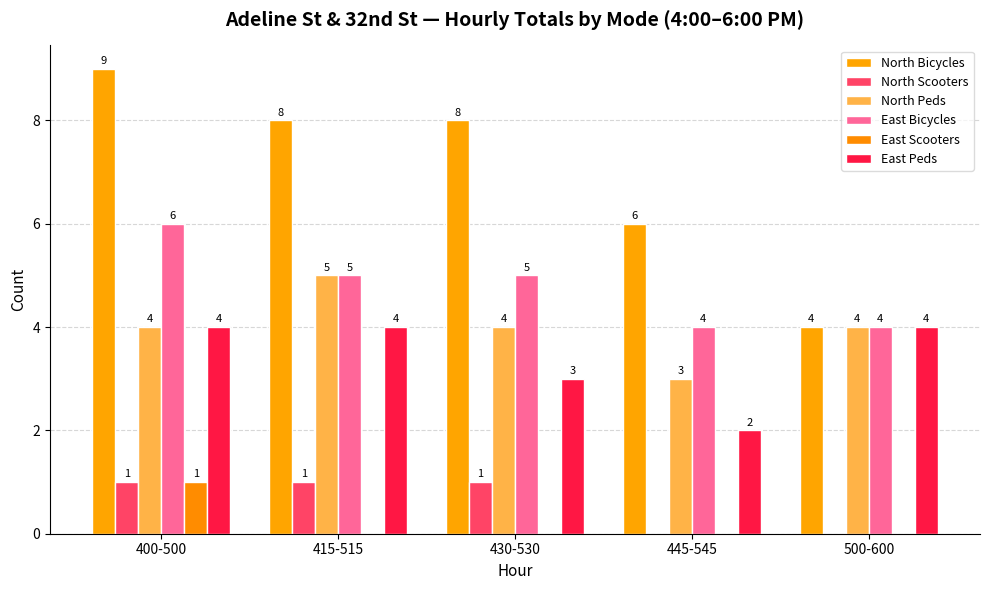

Which series has the largest total across all categories?

North Bicycles